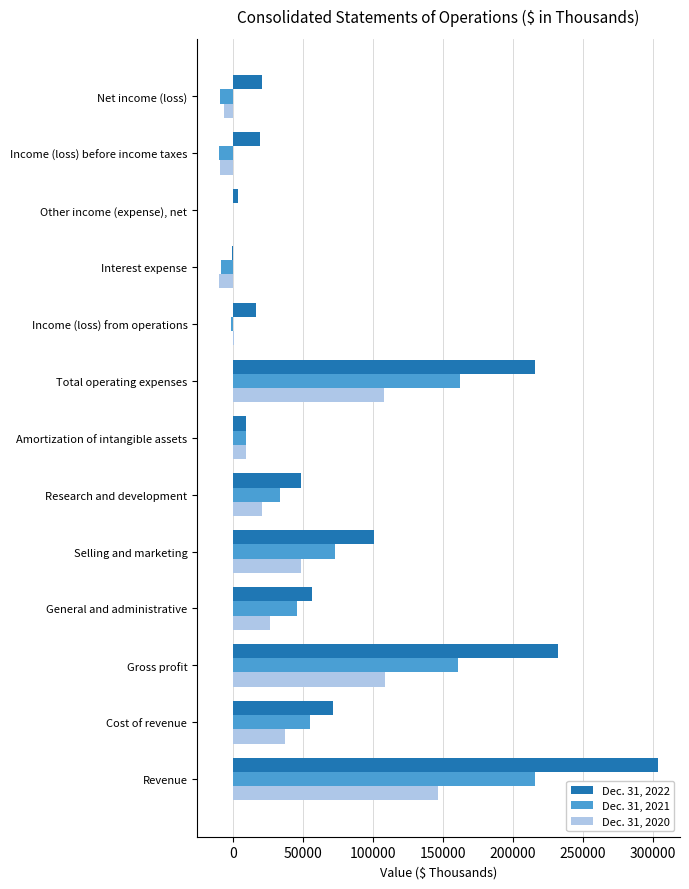

Is it true that Dec. 31, 2020 equals 108964 at Gross profit?

True